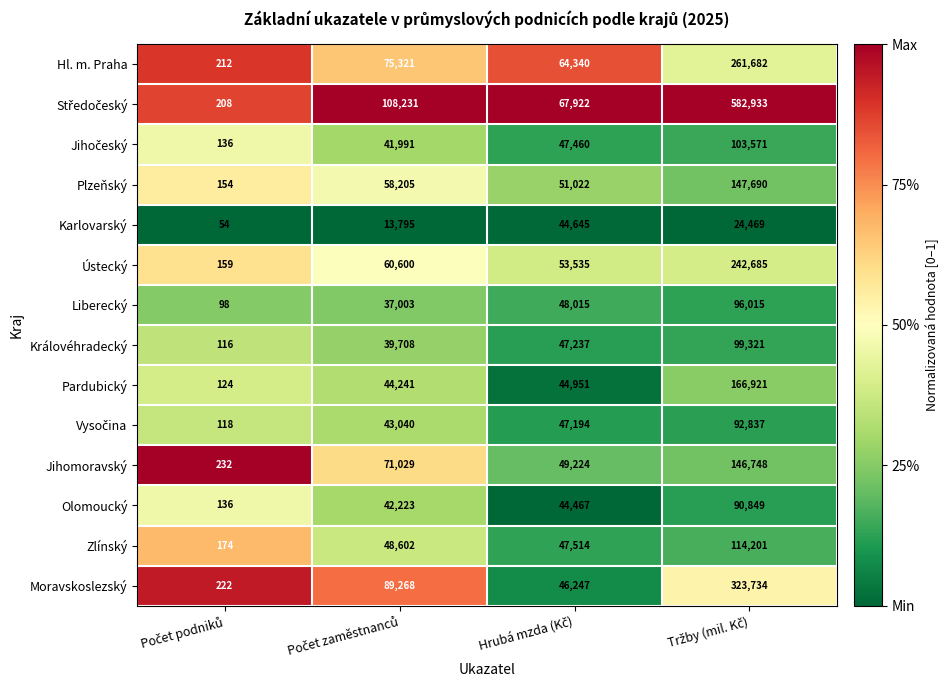

What is the average value of the Karlovarský series?

20741